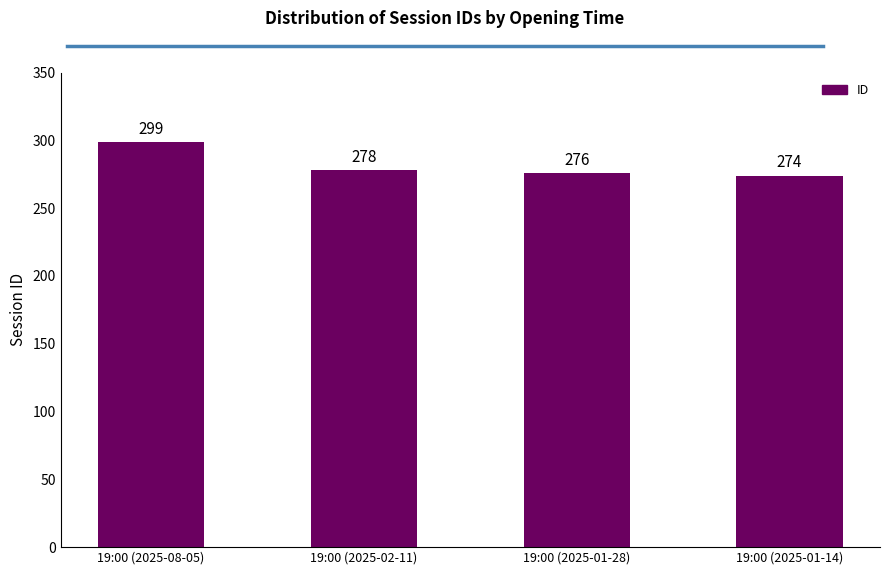

What position from the right is 19:00 (2025-08-05)?

4